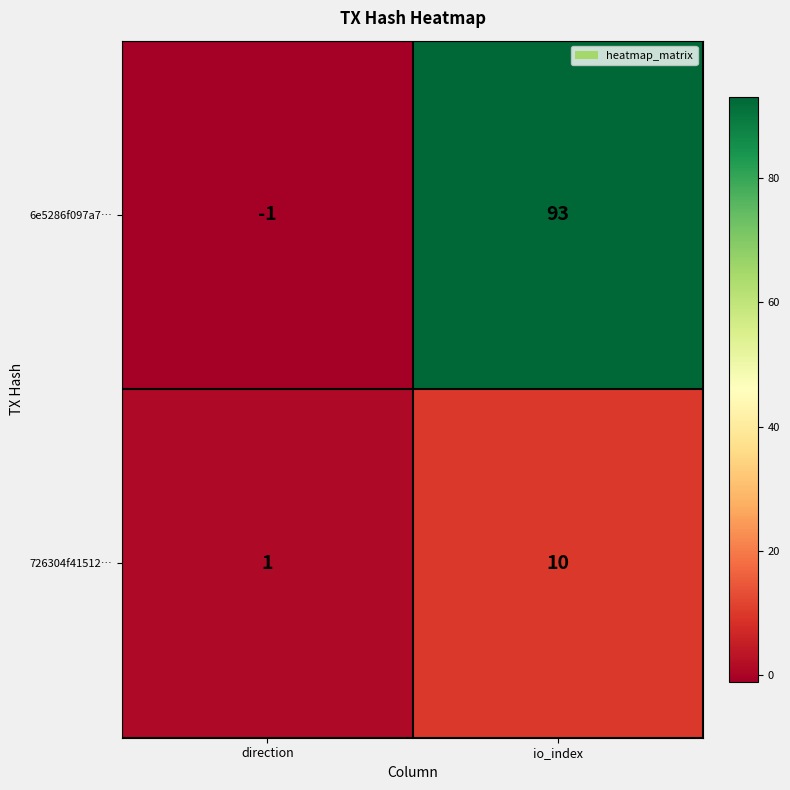

At which category does the chart reach its peak across all series?

io_index